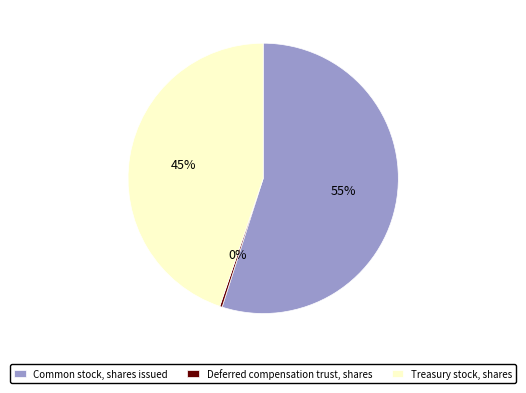

What is the smallest slice in the pie chart?

Deferred compensation trust, shares